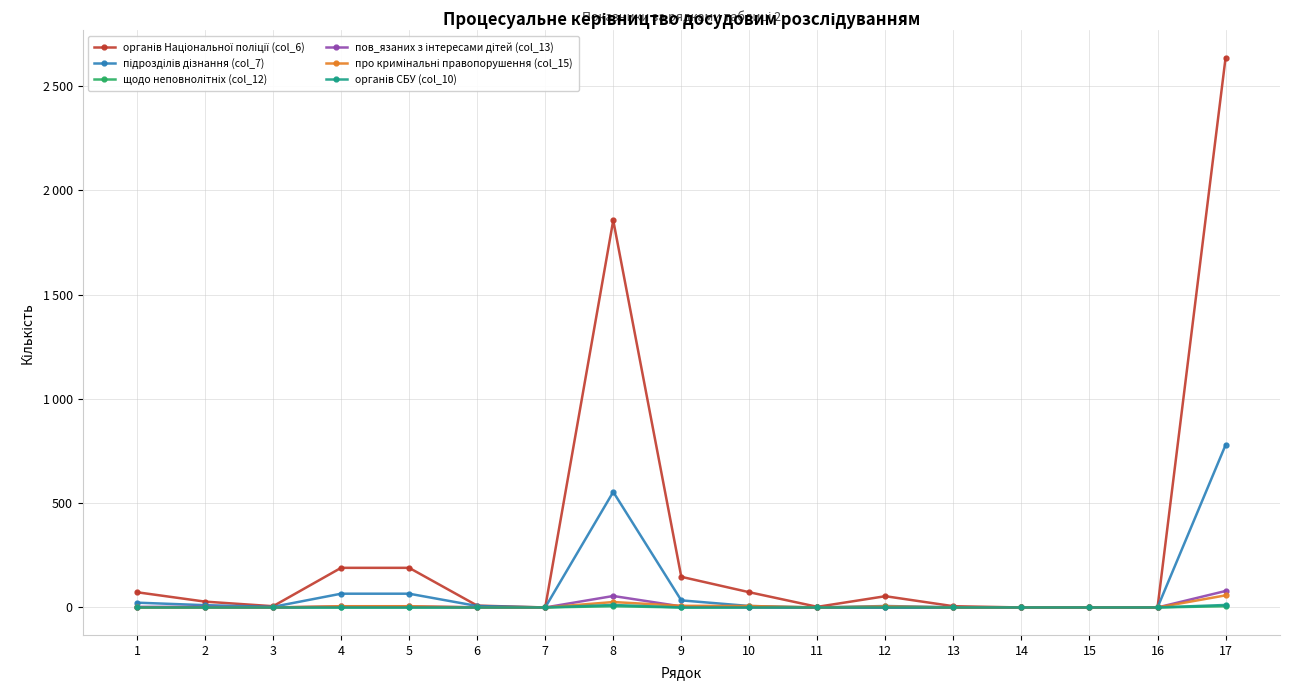

Where does the органів Національної поліції (col_6) series first go above 28?

1